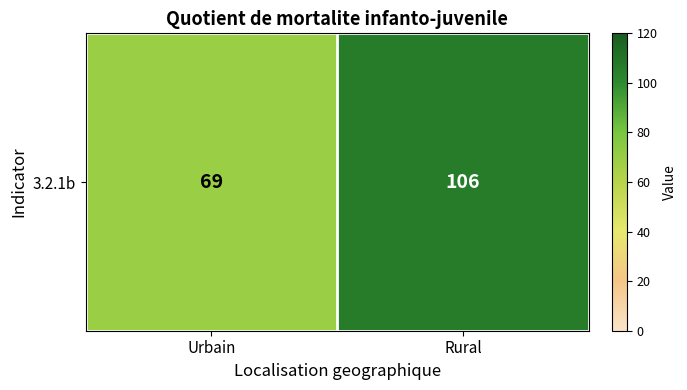

What is the difference between the values at Rural and Urbain?

37